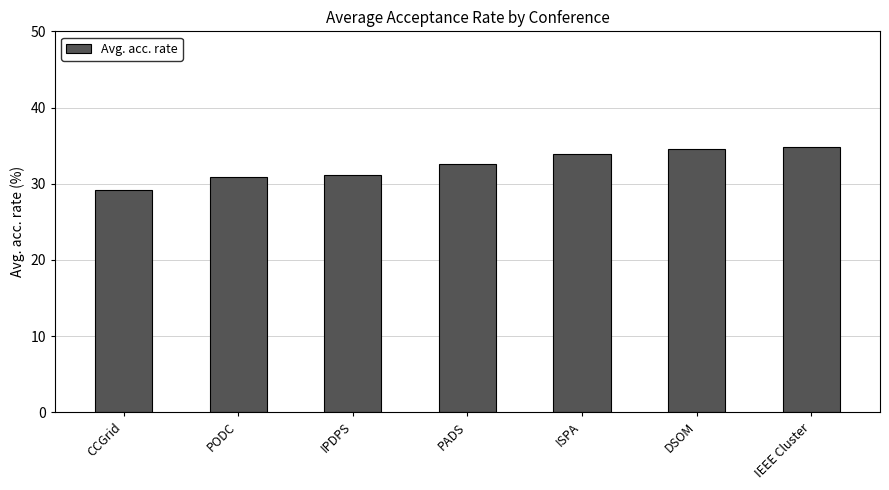

What is the change in value from IPDPS to PADS?

+1.4